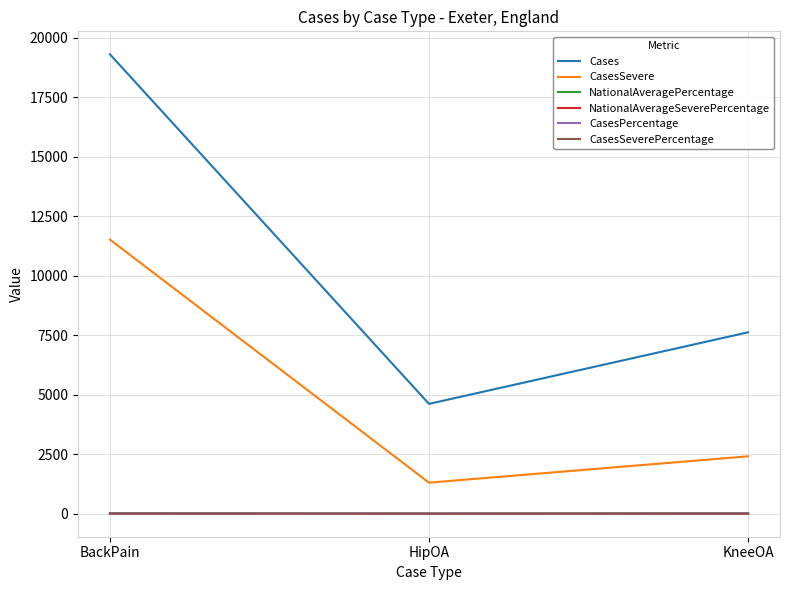

Which category has the highest value in the Cases series?

BackPain